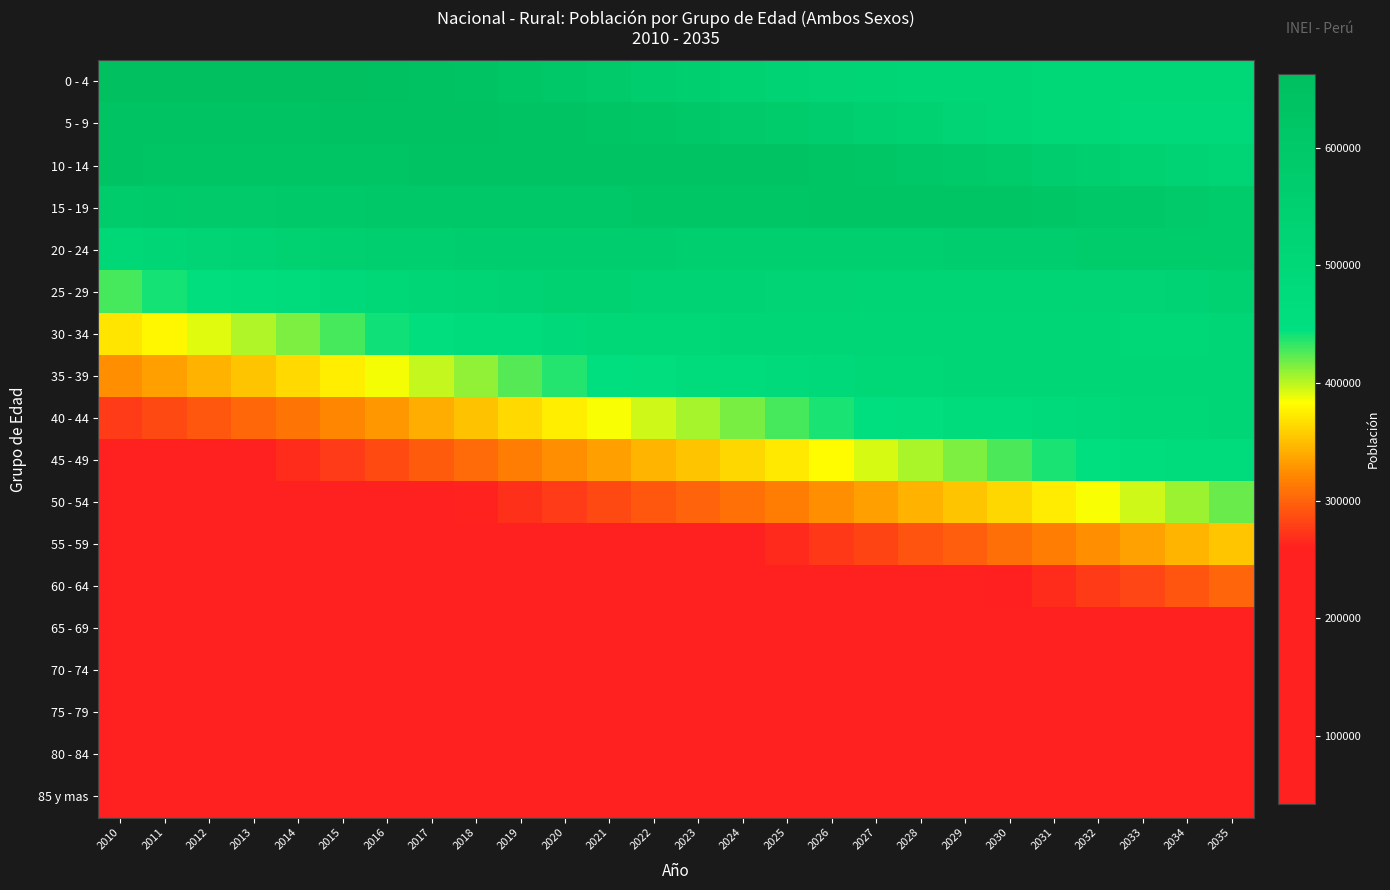

Rank the series by their maximum value, from lowest to highest.

80 - 84, 85 y mas, 75 - 79, 70 - 74, 65 - 69, 60 - 64, 55 - 59, 50 - 54, 45 - 49, 40 - 44, 30 - 34, 35 - 39, 25 - 29, 20 - 24, 15 - 19, 10 - 14, 5 - 9, 0 - 4